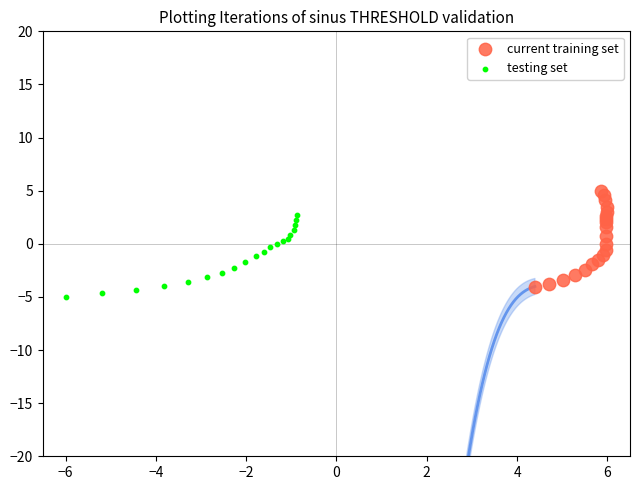

Which series has the widest spread of Y values?

current training set